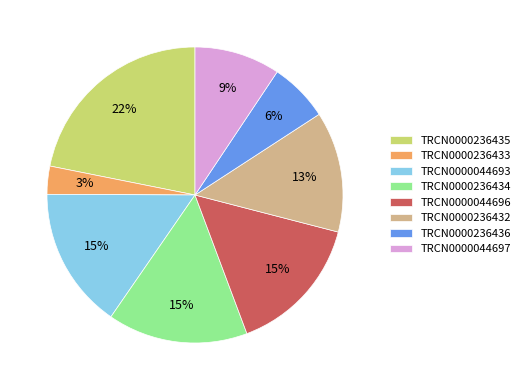

What is the smallest slice in the pie chart?

TRCN0000236433